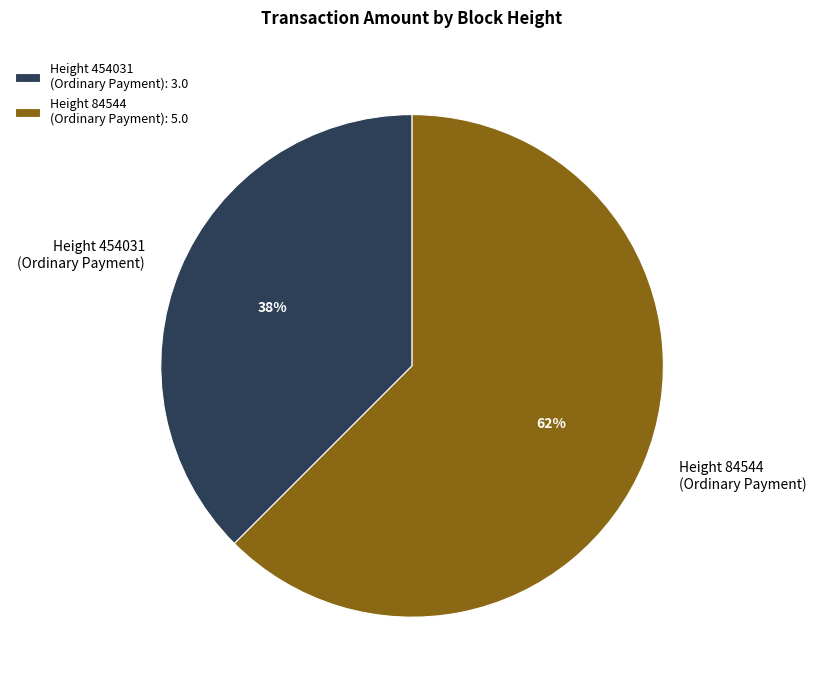

True or false: Height 84544 (Ordinary Payment) accounts for 62% of the total.

True